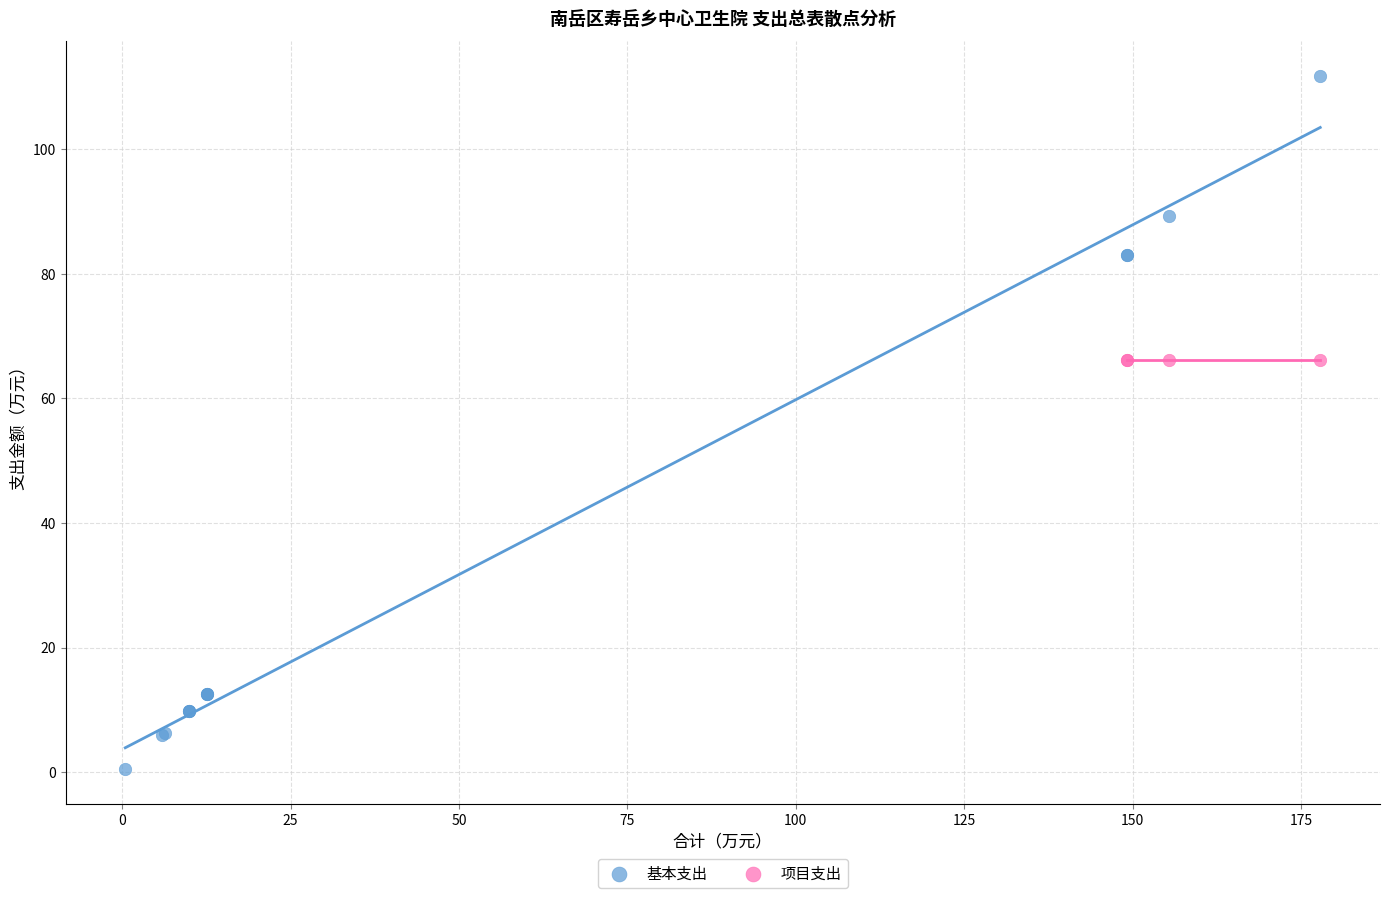

Which series reaches the maximum Y coordinate?

基本支出